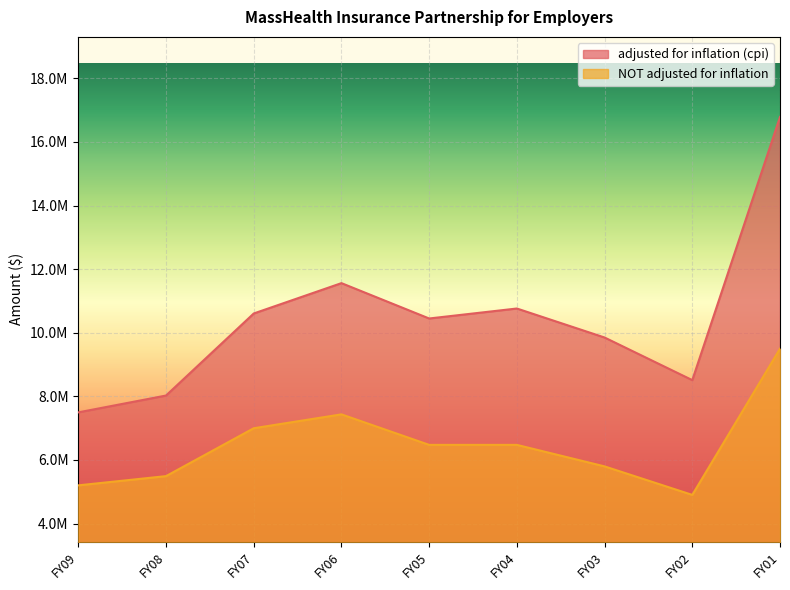

True or false: NOT adjusted for inflation has more than 1 points higher than both neighbors.

False